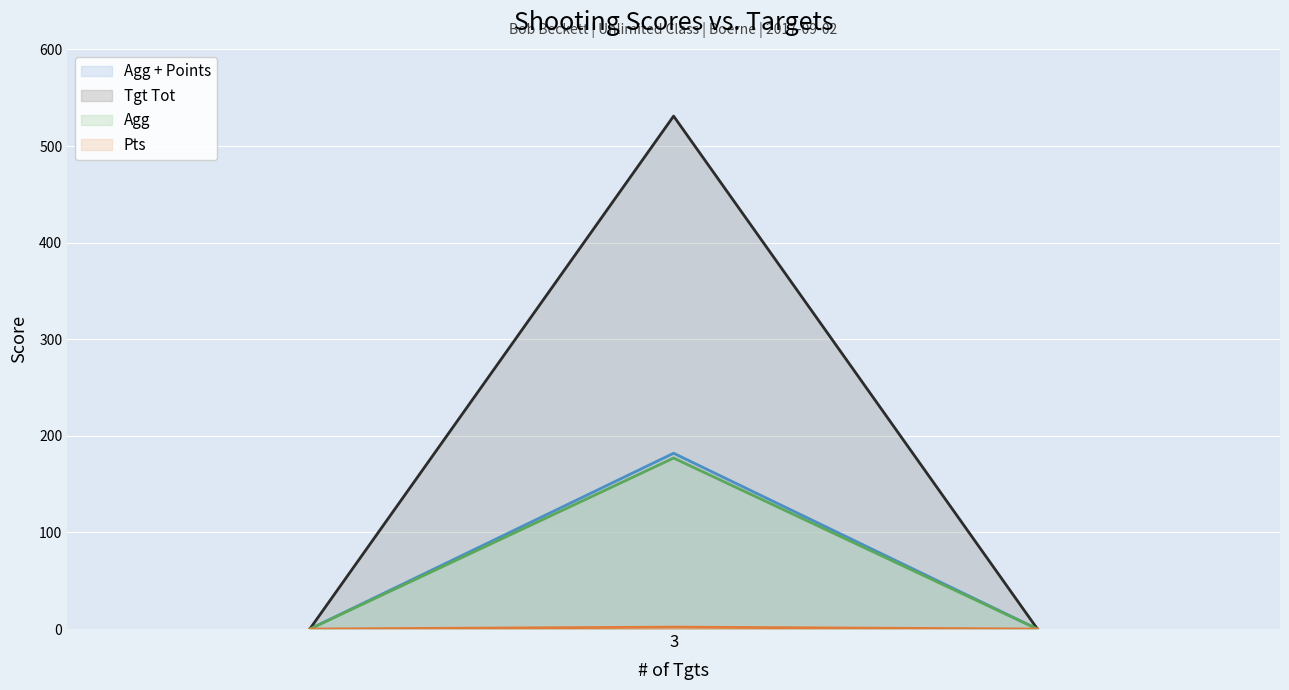

How many Tgt Tot (line) values are between 0 and 531?

3